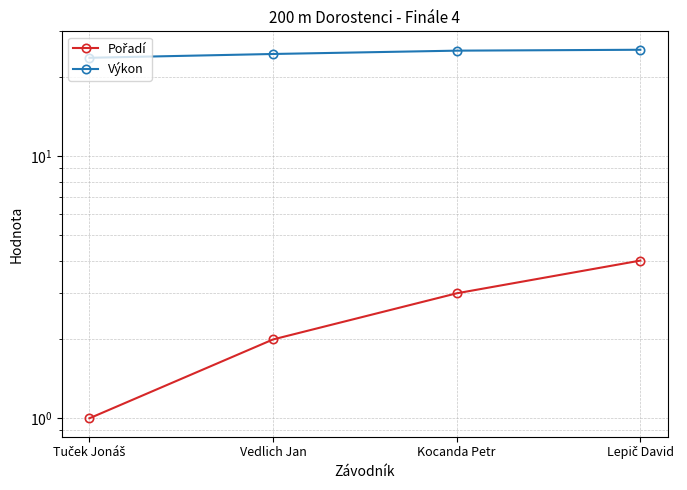

Does the chart have visible grid lines?

Yes